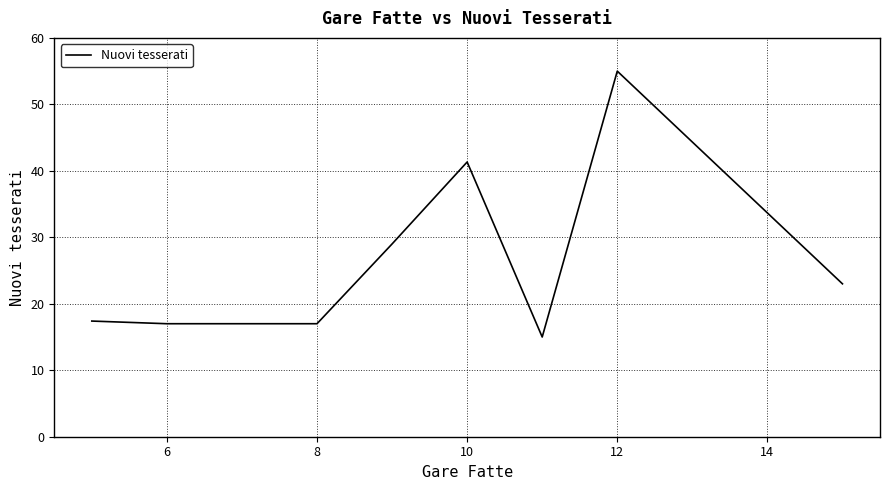

What is the smallest value displayed?

15.0